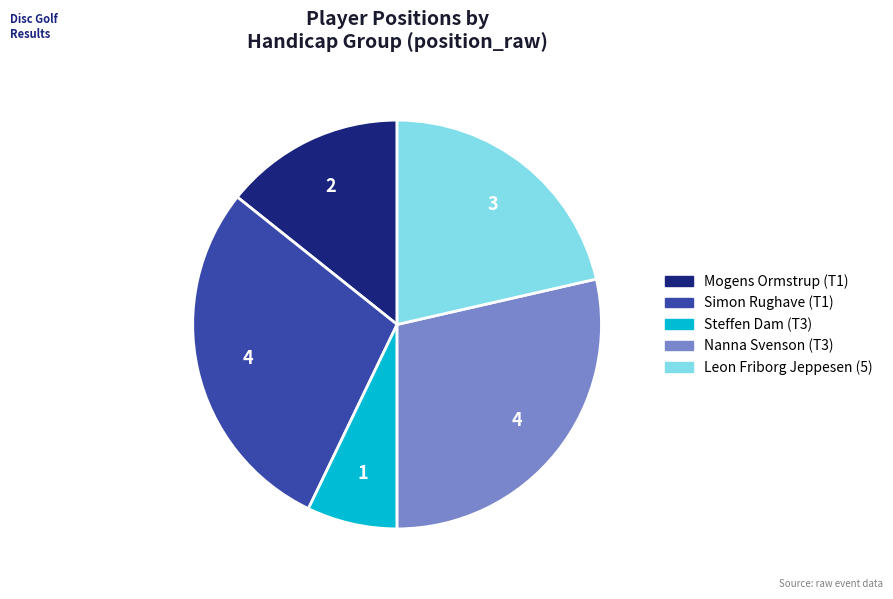

Between Leon Friborg Jeppesen (5) and Nanna Svenson (T3), which is larger?

Nanna Svenson (T3)